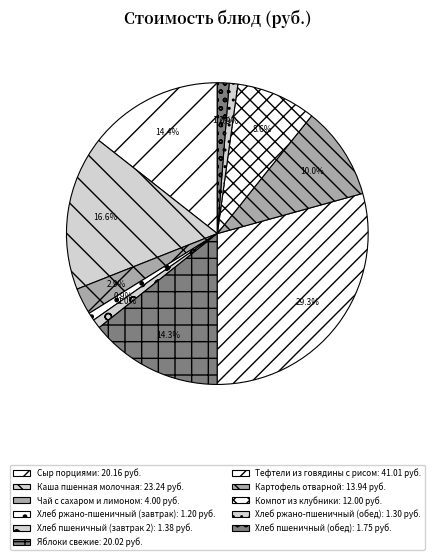

To the nearest percent, what portion does Хлеб ржано-пшеничный (обед) represent?

1%